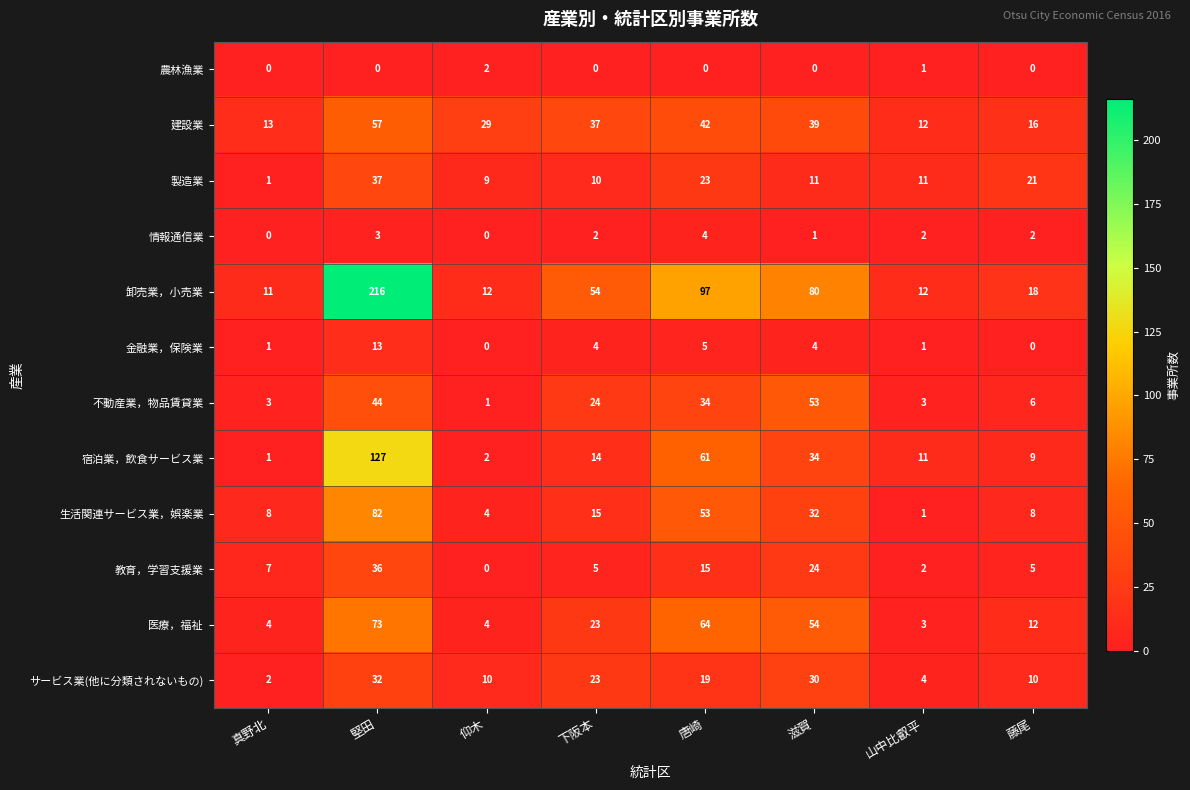

At which label does 建設業 first exceed 37?

堅田